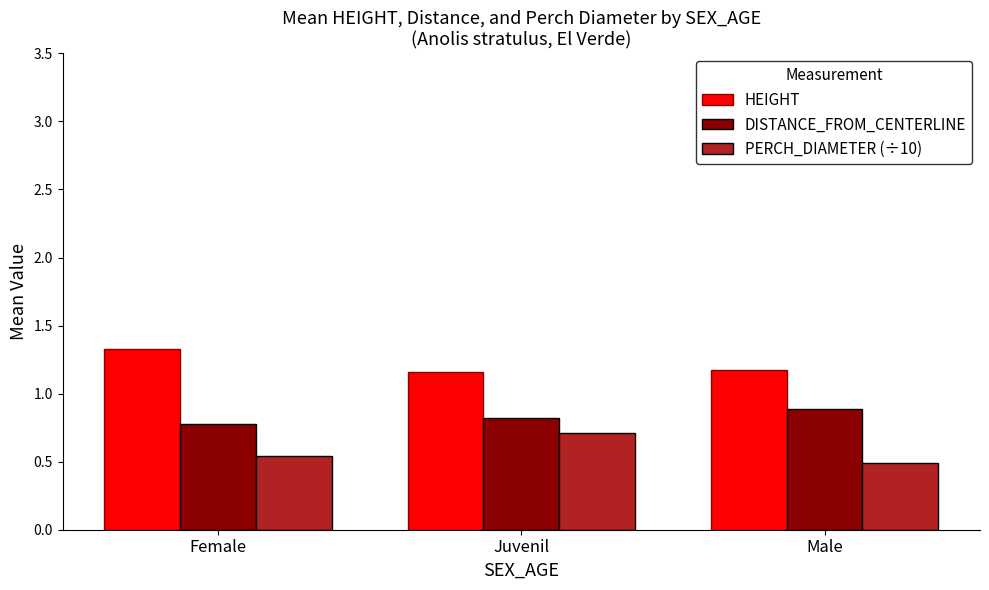

Which series has the largest total across all categories?

HEIGHT